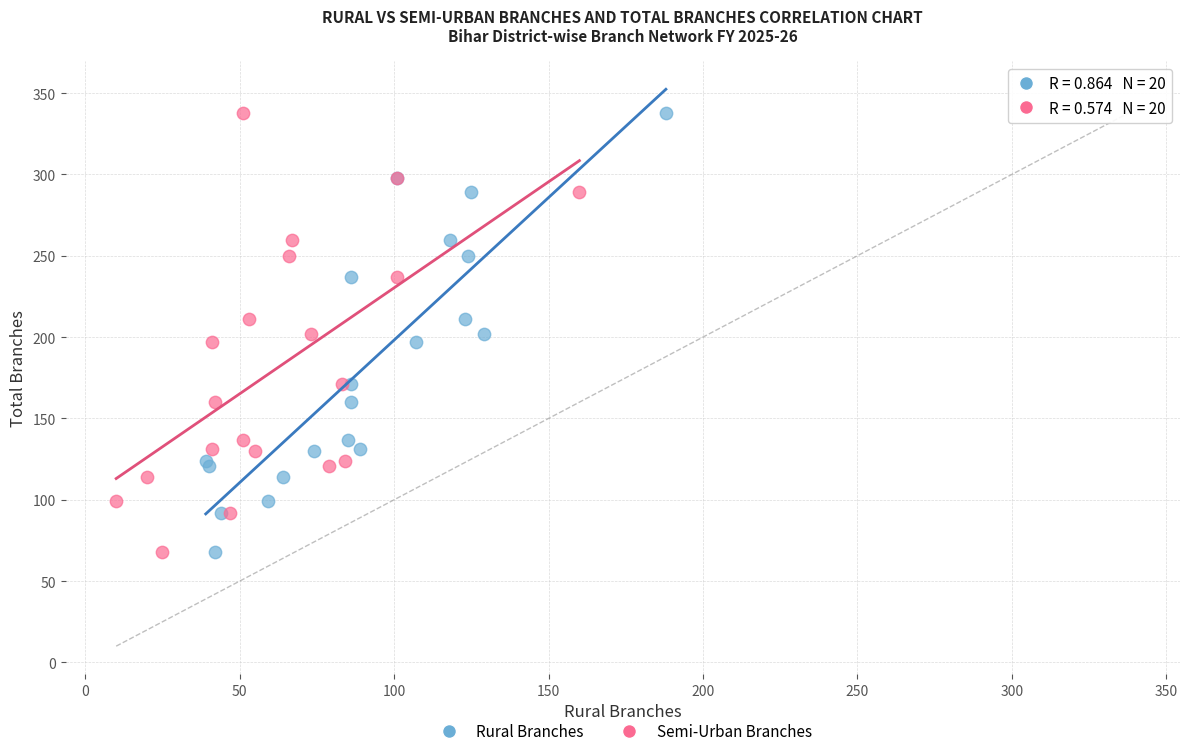

What are all the series names shown in the legend?

Rural Branches, Semi-Urban Branches